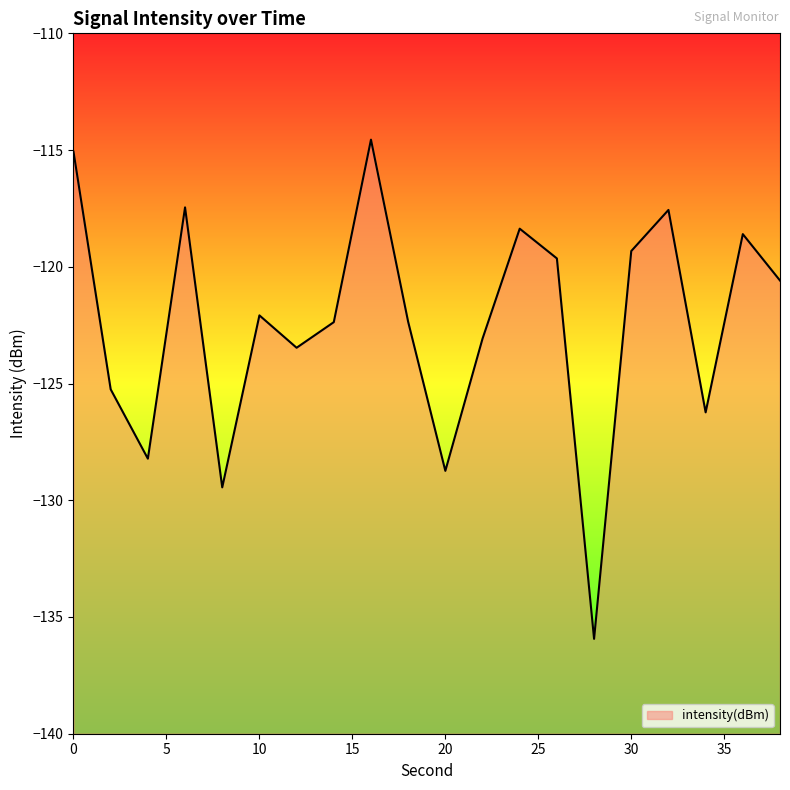

Rank the categories by value from highest to lowest.

16, 0, 6, 32, 24, 36, 30, 26, 38, 10, 18, 14, 22, 12, 2, 34, 4, 20, 8, 28